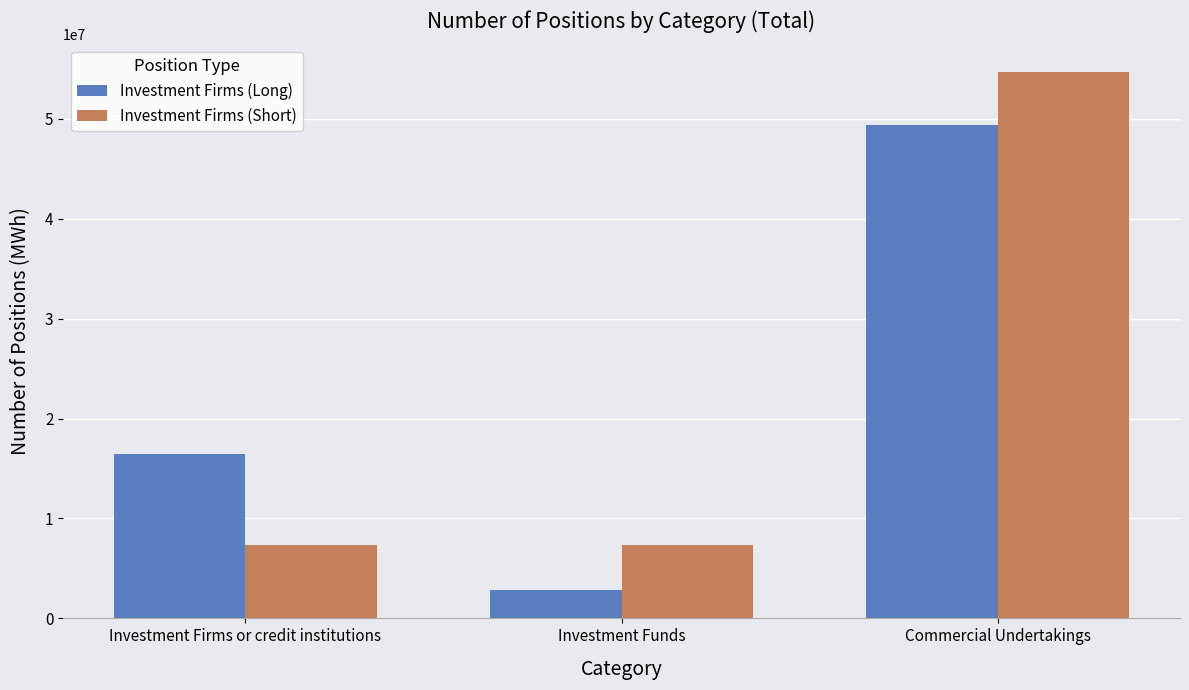

What is the total value across all series at Investment Firms or credit institutions?

23875676